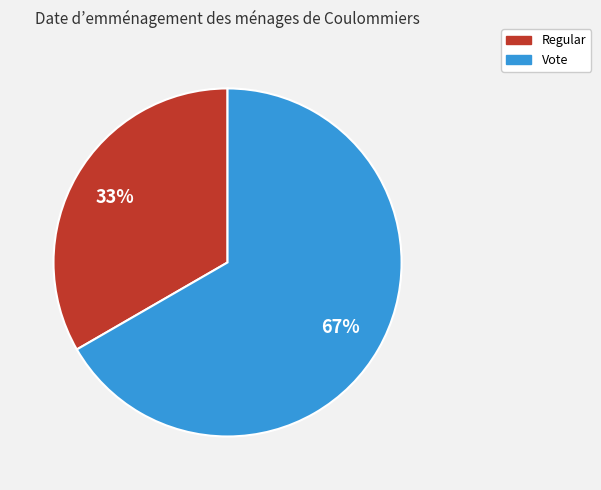

Does any single category account for the majority?

Yes